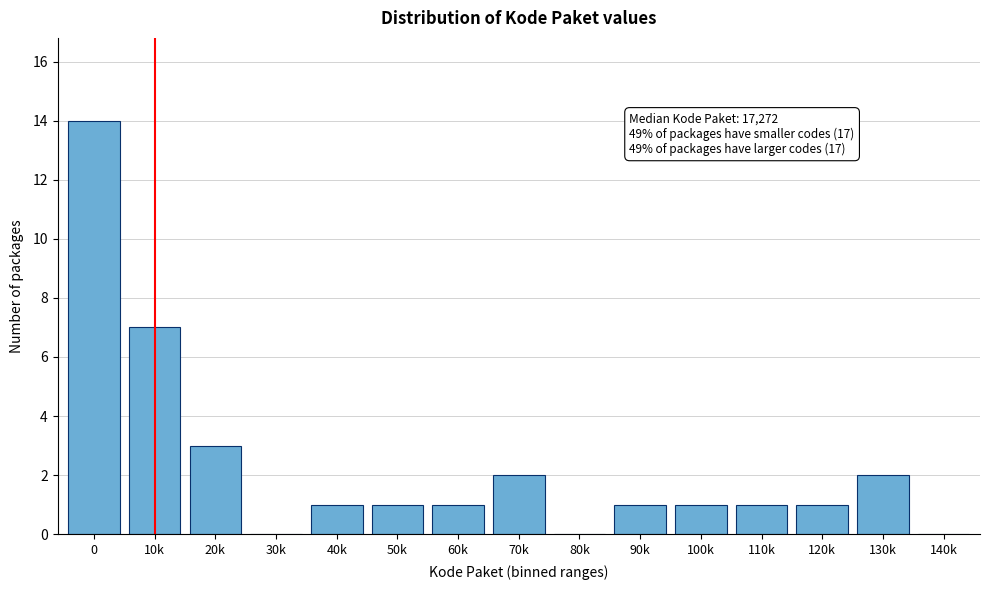

Reading right to left, what are all the values shown in this chart?

140k=0	130k=2	120k=1	110k=1	100k=1	90k=1	80k=0	70k=2	60k=1	50k=1	40k=1	30k=0	20k=3	10k=7	0=14